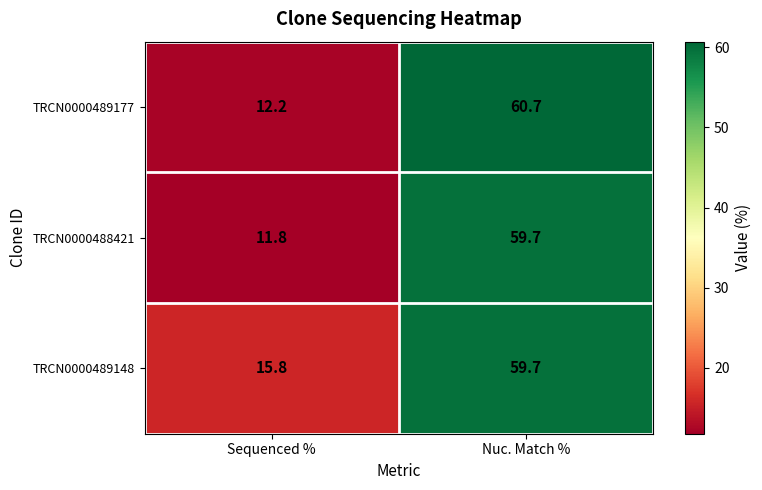

What is the difference between the maximum and minimum values in the TRCN0000489148 series?

43.9